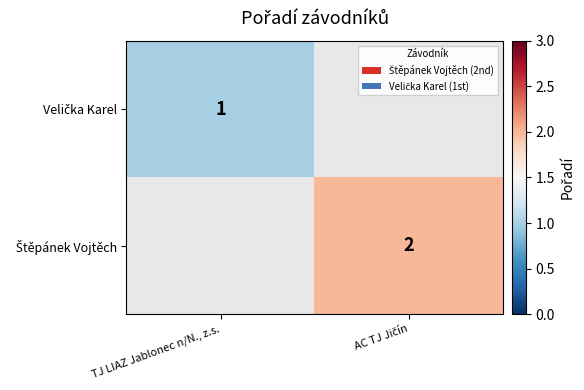

How many data points in Štěpánek Vojtěch are less than 2?

1